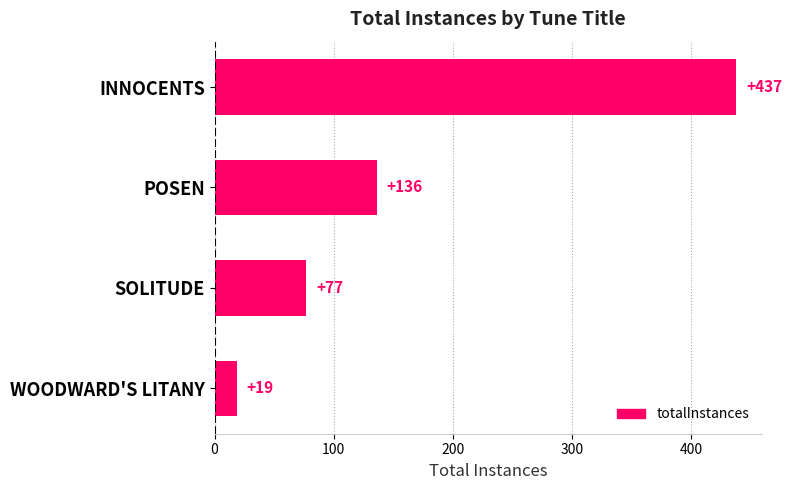

What is the greatest value displayed?

437